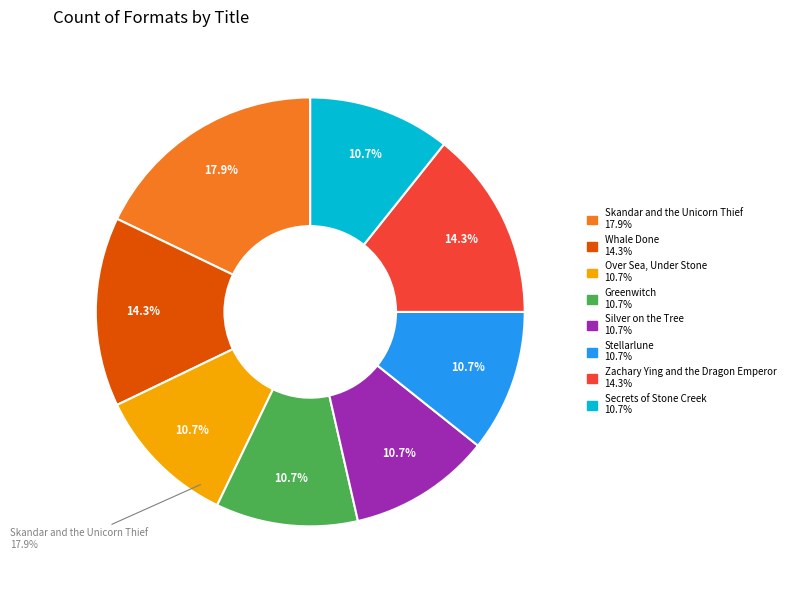

To the nearest percent, what is the average slice percentage?

12%